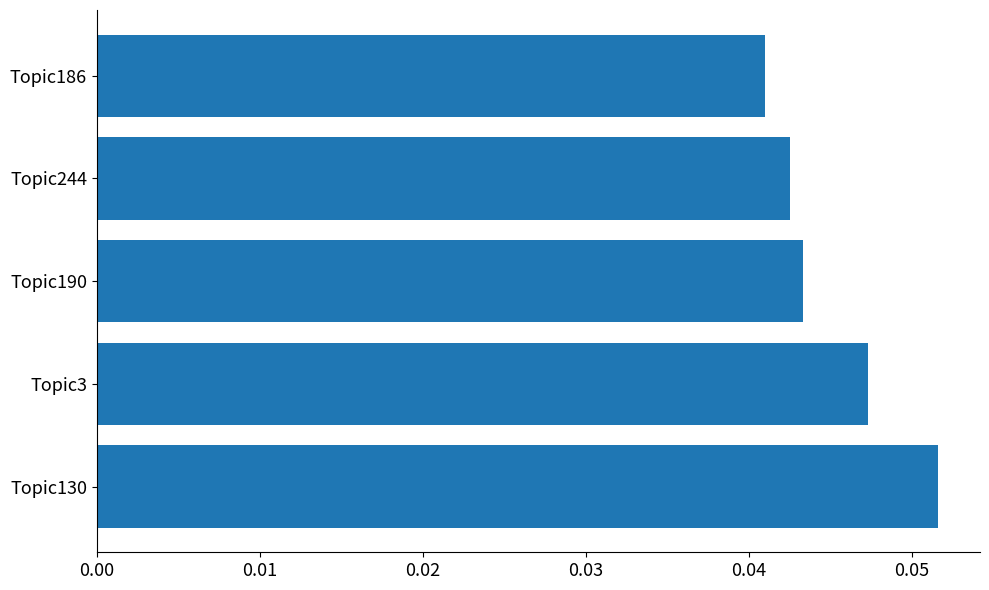

The chart shows a value of 0.1 at Topic186. True or false?

False